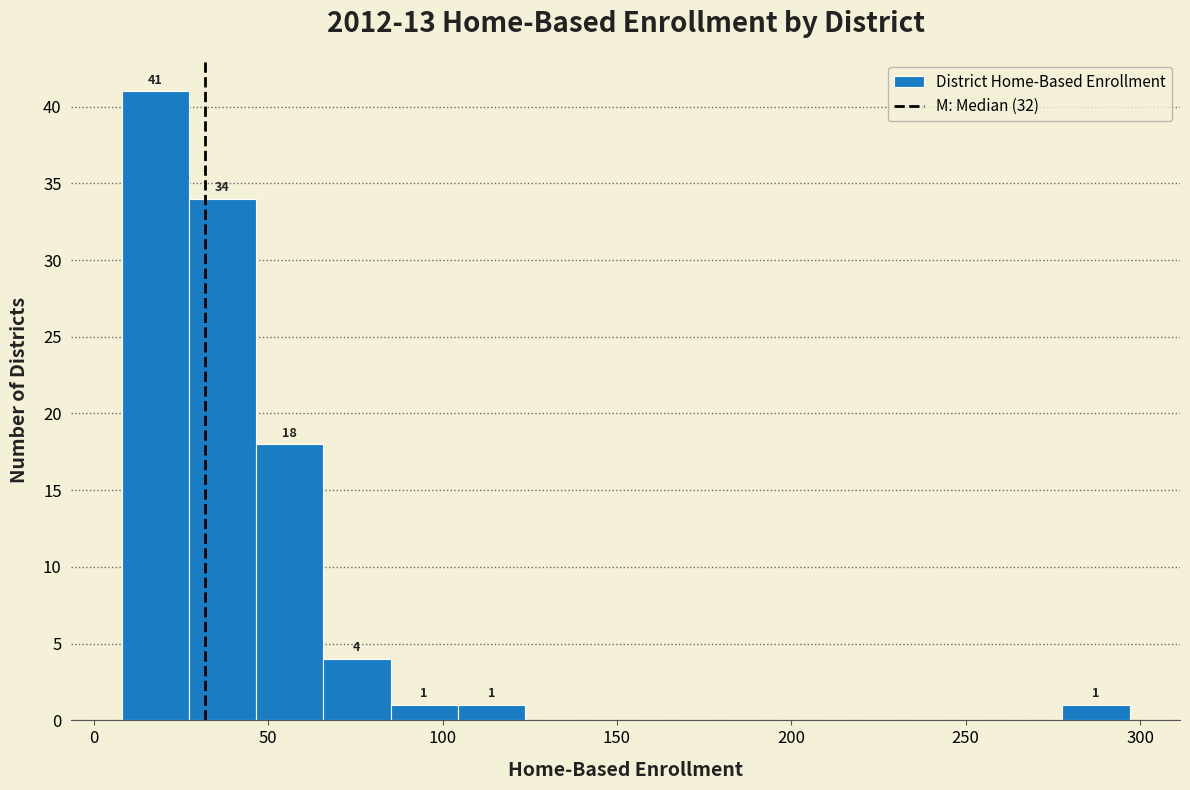

Read against the x-axis, roughly where is the centre of the tallest bar?

20